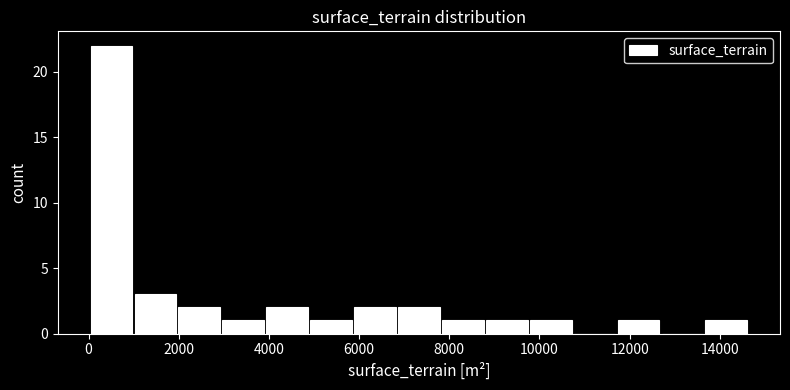

How tall is the bar that spans 6800 to 7800 on the x-axis? Neither the bar edges nor the heights are printed on the chart, so give them approximately, as read against the axes.

2